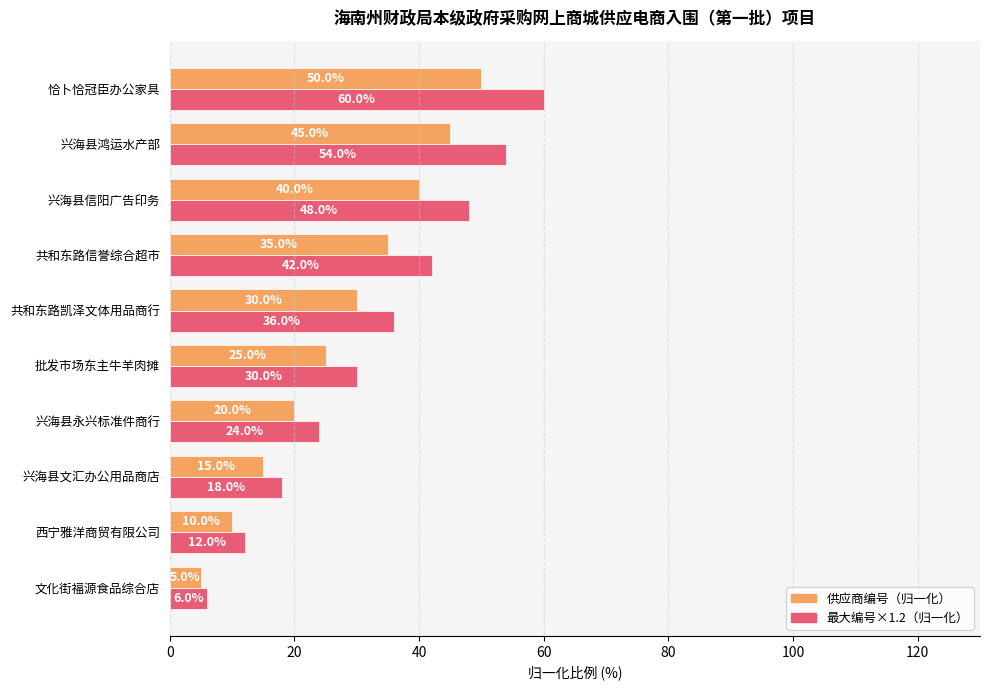

Which category has the lowest value across all series?

文化街福源食品综合店